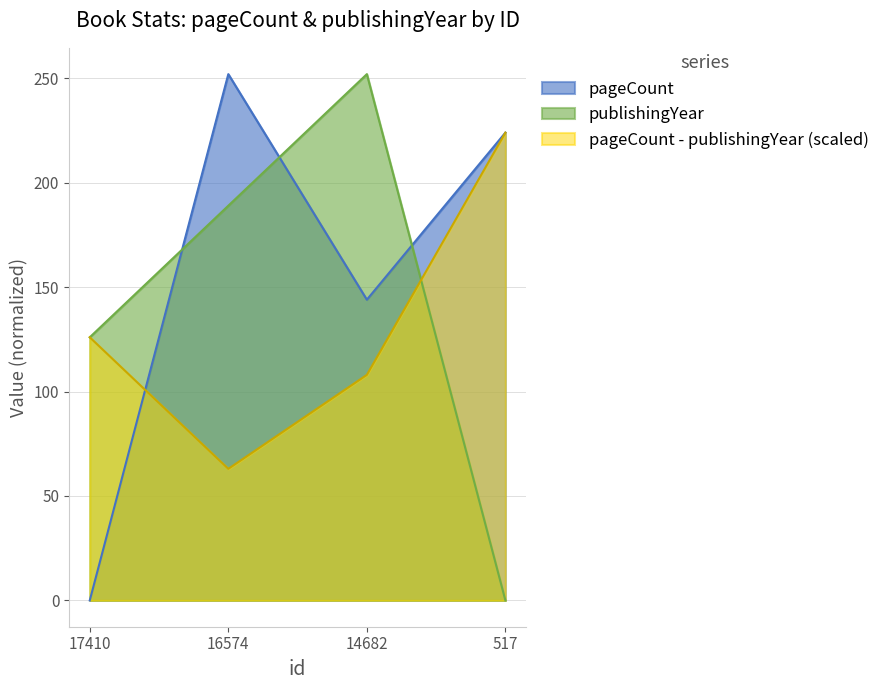

What are all the series names shown in the legend?

pageCount, publishingYear, pageCount - publishingYear (scaled)